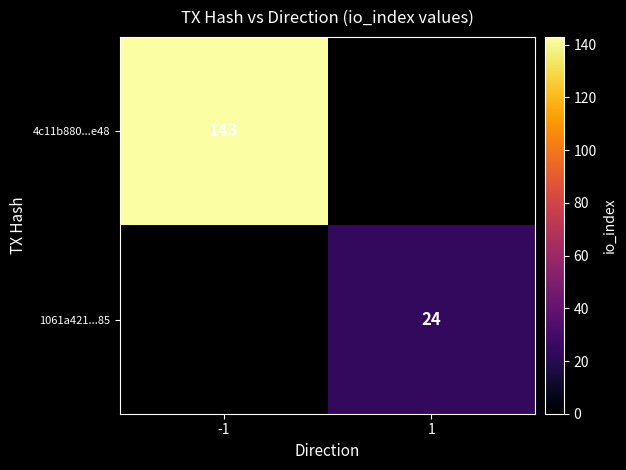

At which category does the chart reach its minimum across all series?

1